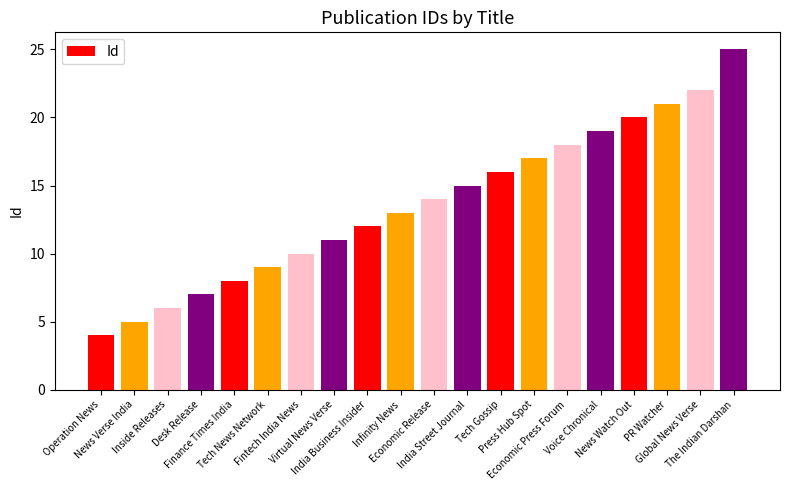

Which label corresponds to the smallest value in the chart?

Operation News